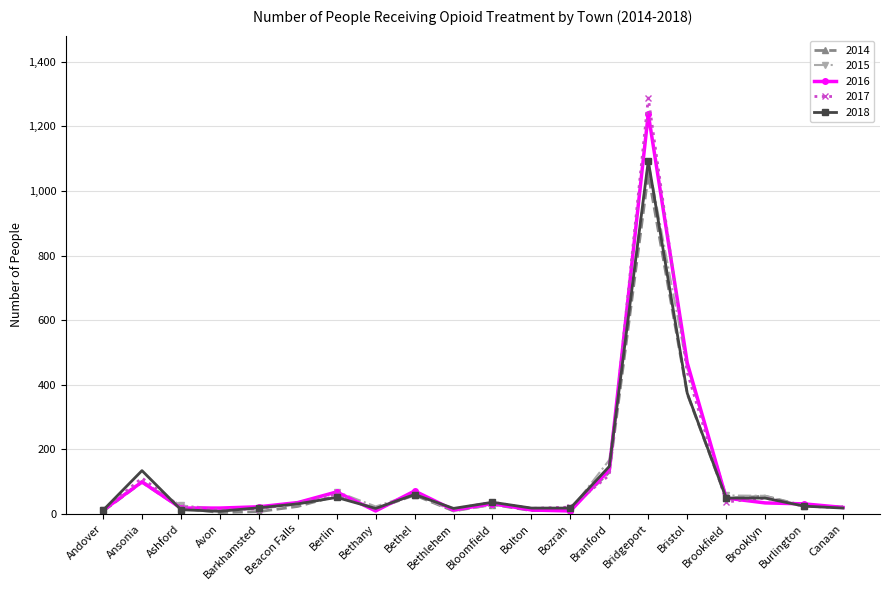

How many data points does each series have?

20